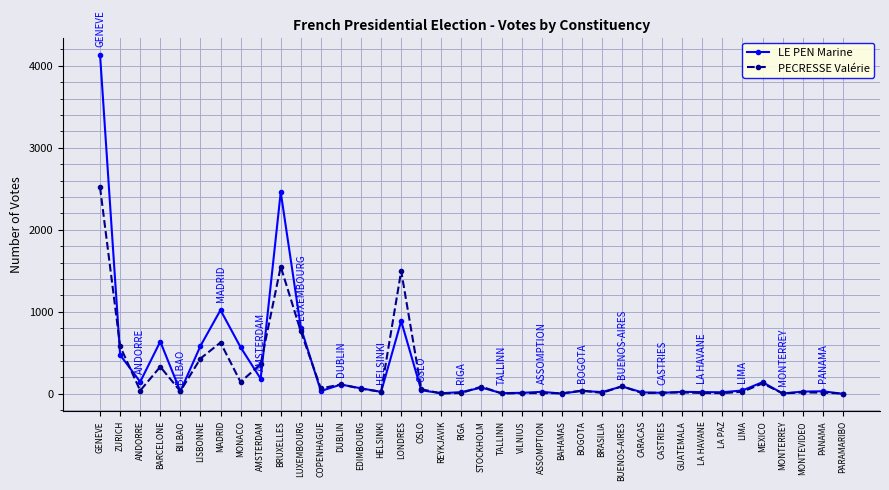

The value of PECRESSE Valérie at ZURICH is 809. True or false?

False